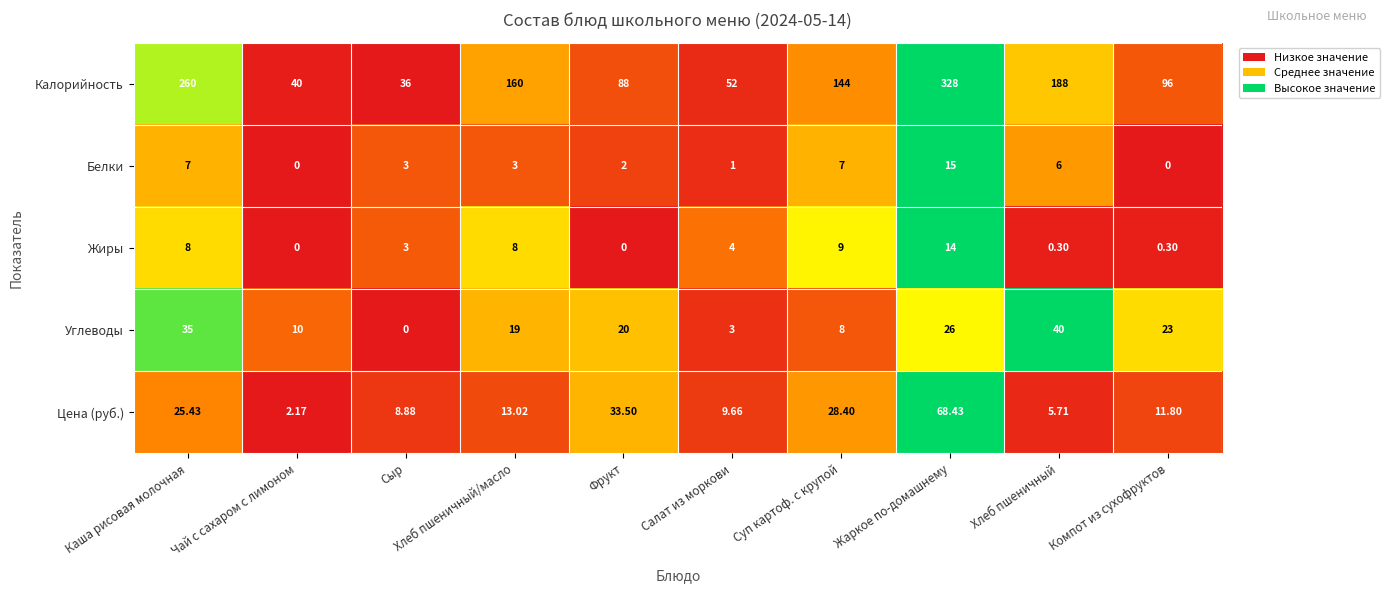

Which series has the largest total across all categories?

Калорийность